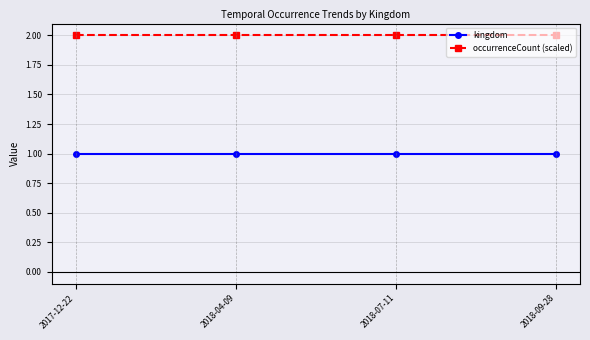

What is the greatest value displayed?

2